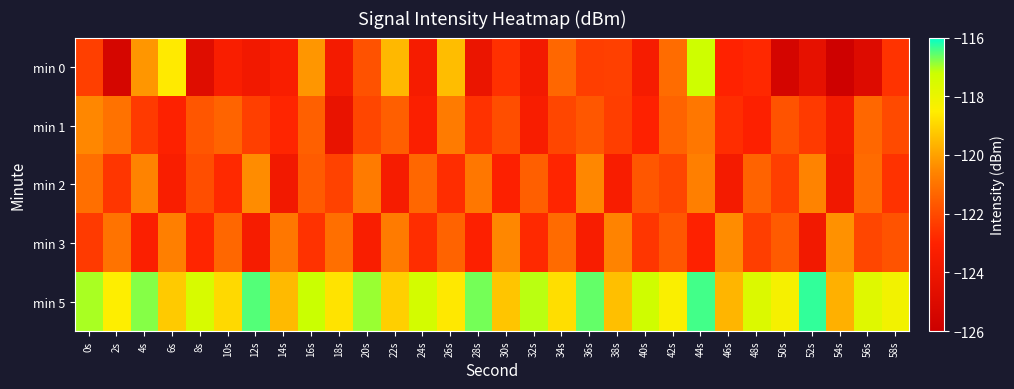

How many series are shown in this chart?

5